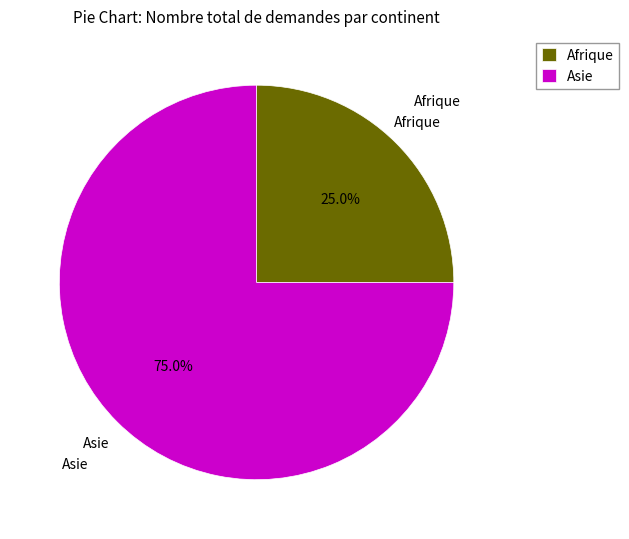

Do Asie and Afrique together represent more than half of the pie?

Yes